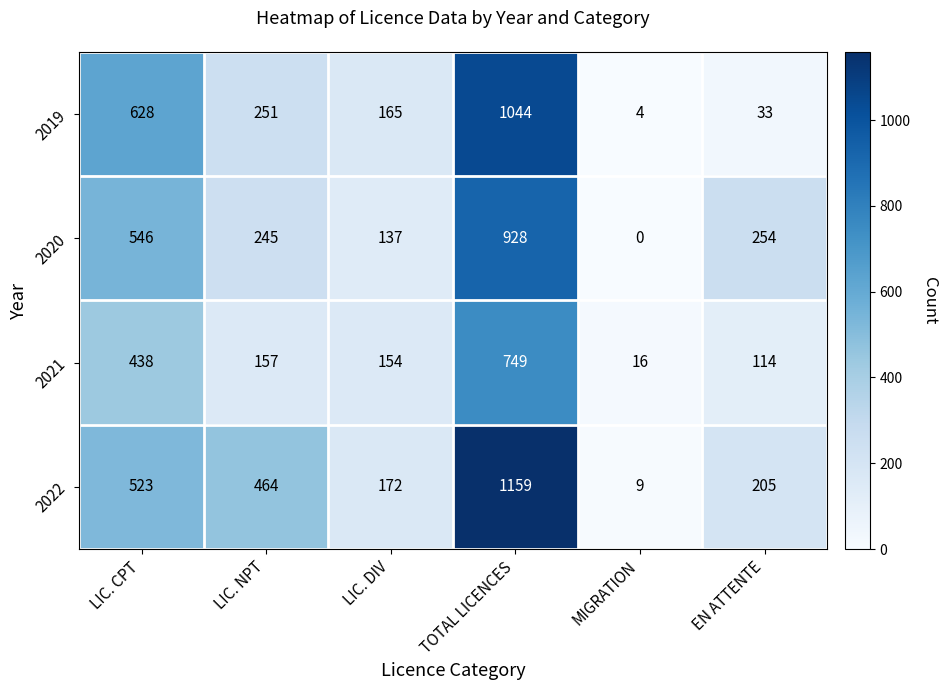

Rank the series at EN ATTENTE from lowest to highest value.

2019, 2021, 2022, 2020